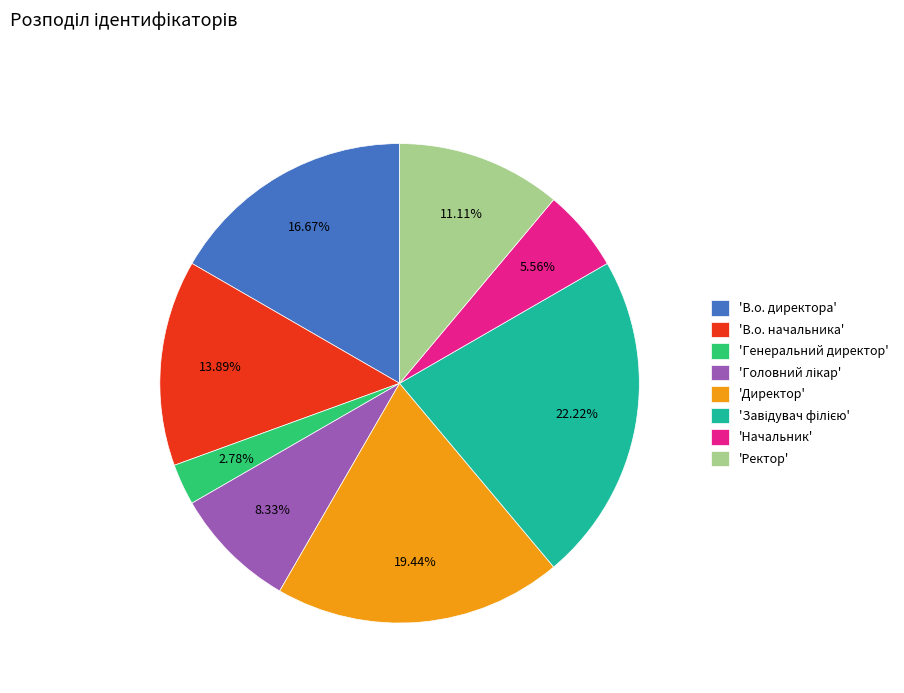

Combined, do 'Начальник' and 'Ректор' account for over 50%?

No